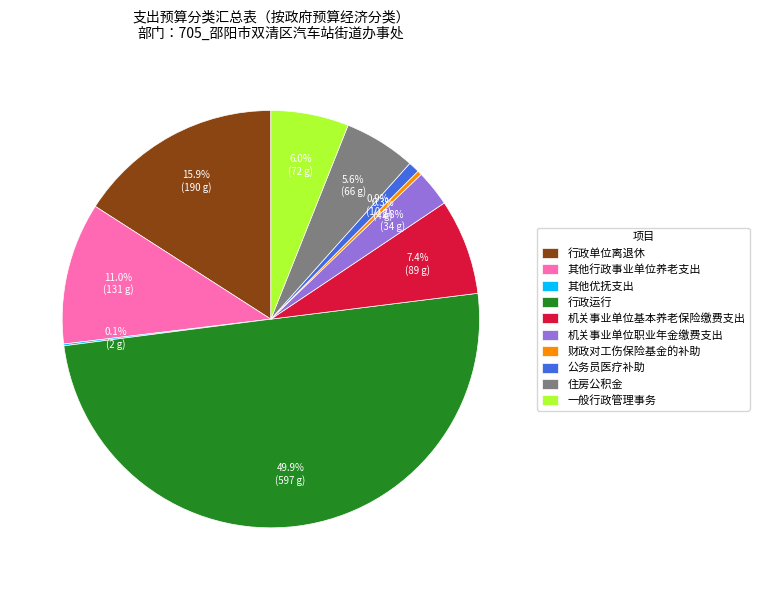

Does 财政对工伤保险基金的补助 account for over 50% of the chart?

No